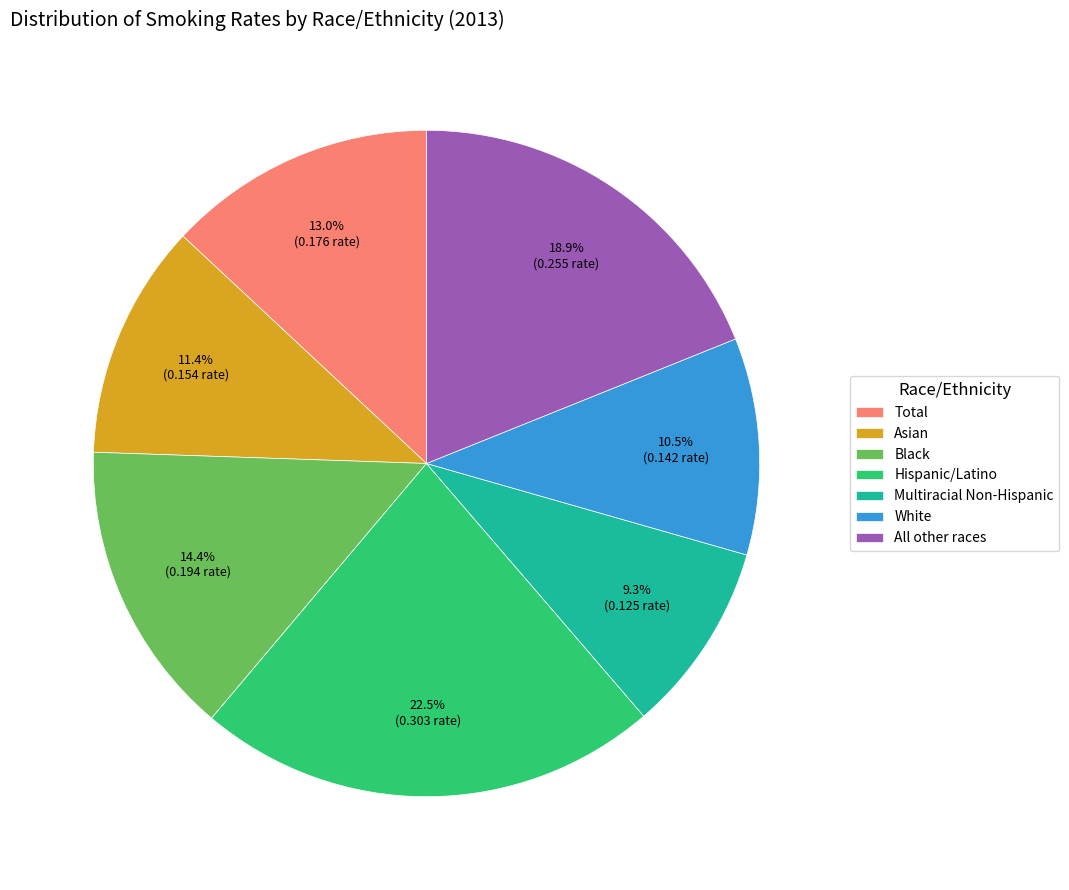

Rank the categories by value from lowest to highest.

Multiracial Non-Hispanic, White, Asian, Total, Black, All other races, Hispanic/Latino